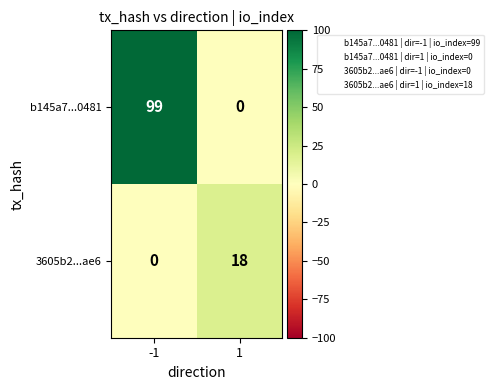

Which series has the largest total across all categories?

b145a7...0481